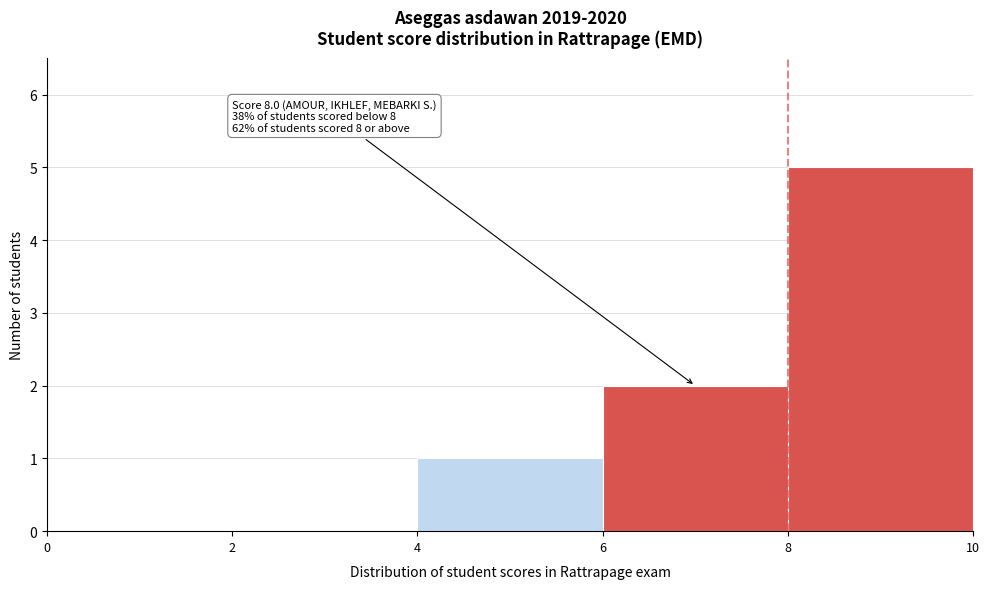

Over which range of the x-axis is the bar tallest?

8 to 10